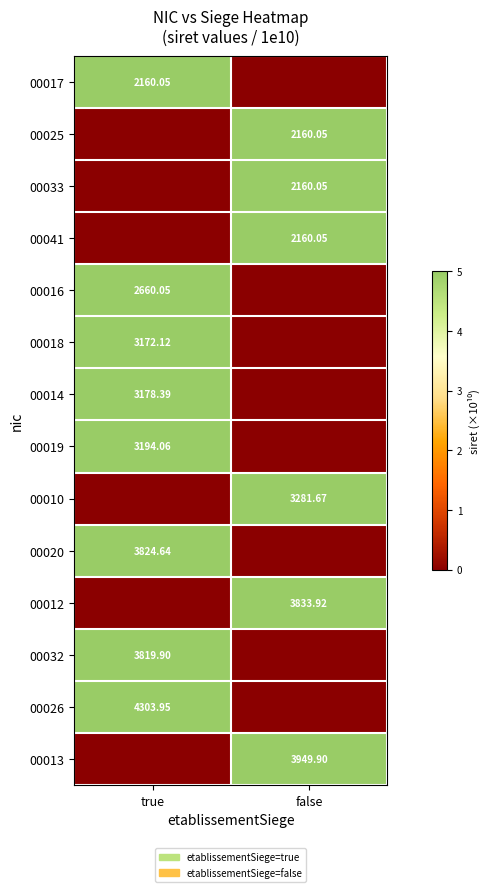

What is the sum of the 00013 values at true and false?

3949.9